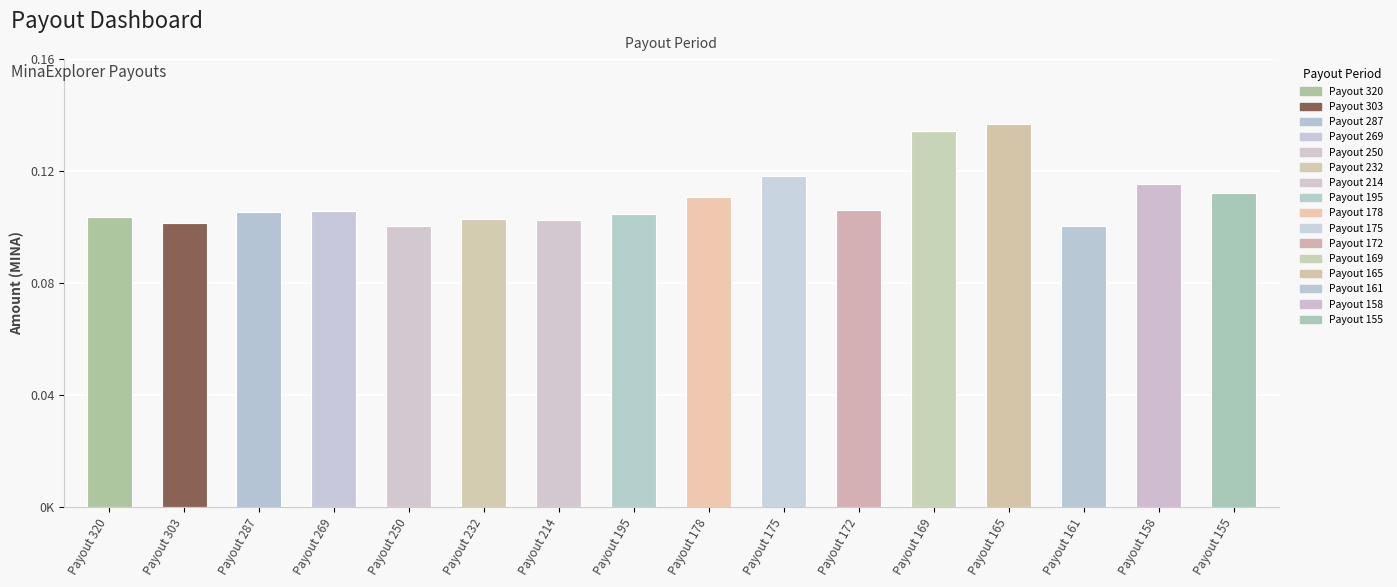

Reading left to right, what are all the values shown in this chart?

0.1	0.1	0.1	0.1	0.1	0.1	0.1	0.1	0.1	0.1	0.1	0.1	0.1	0.1	0.1	0.1